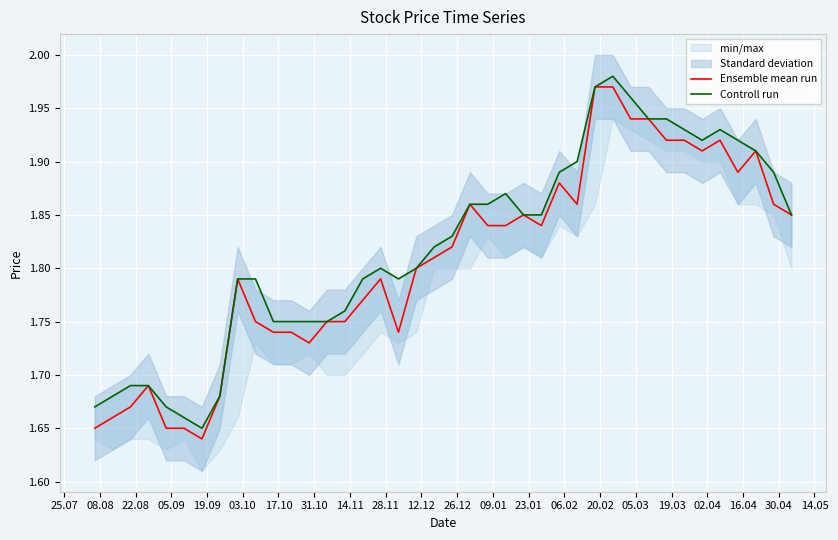

Which series has the largest total across all categories?

Controll run